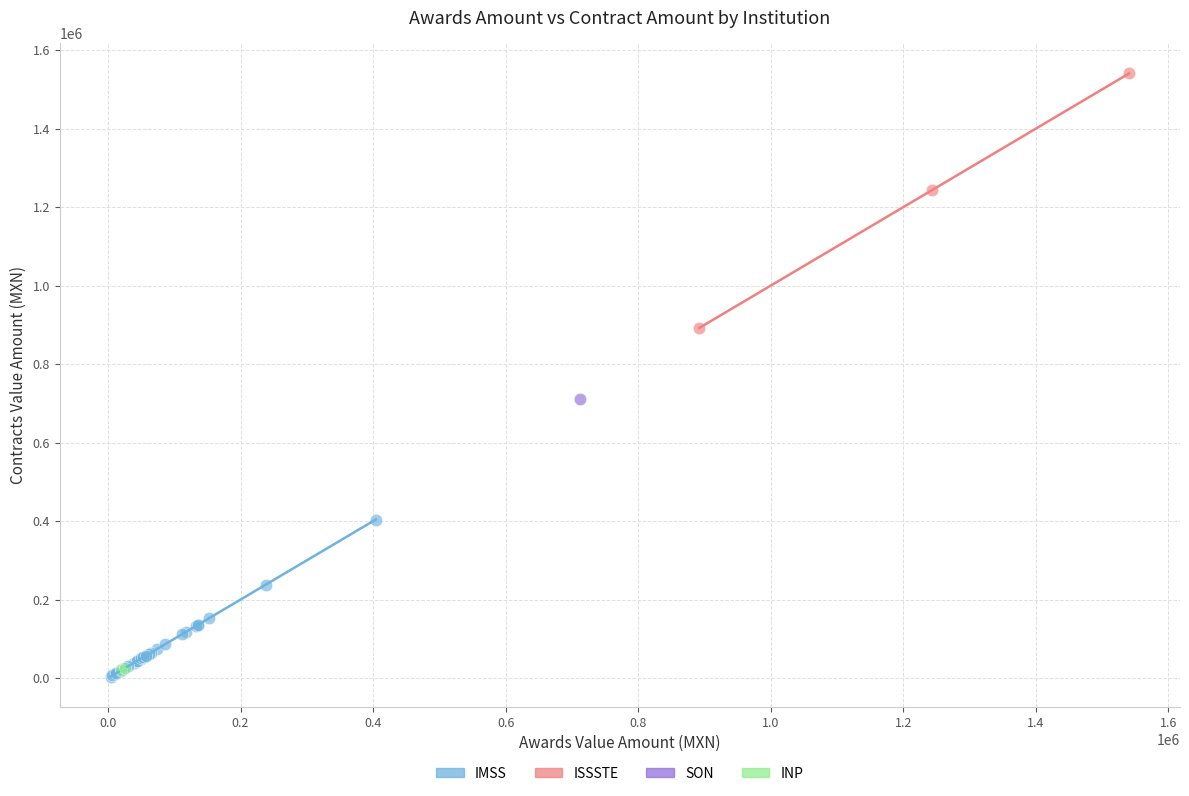

What are all the series names shown in the legend?

IMSS, ISSSTE, SON, INP